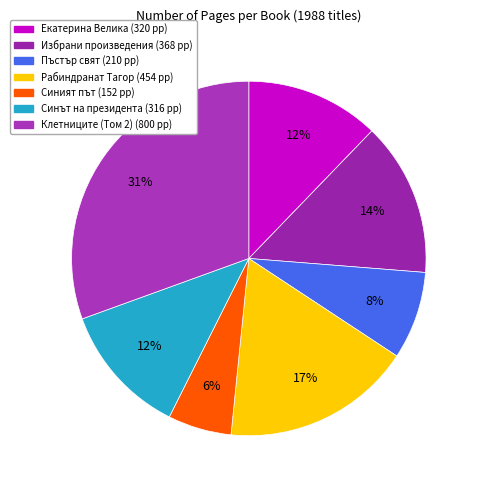

Count the number of slices in the pie.

7